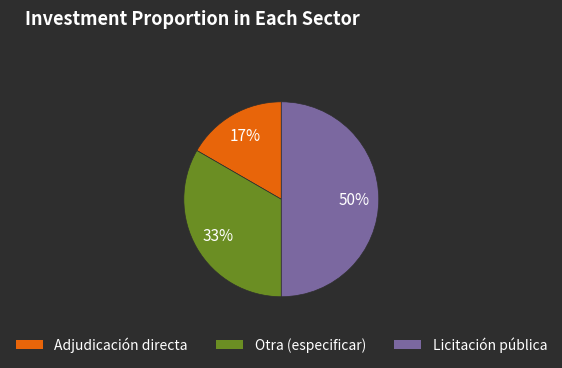

Is it true that Otra (especificar) is 24% of the pie?

False